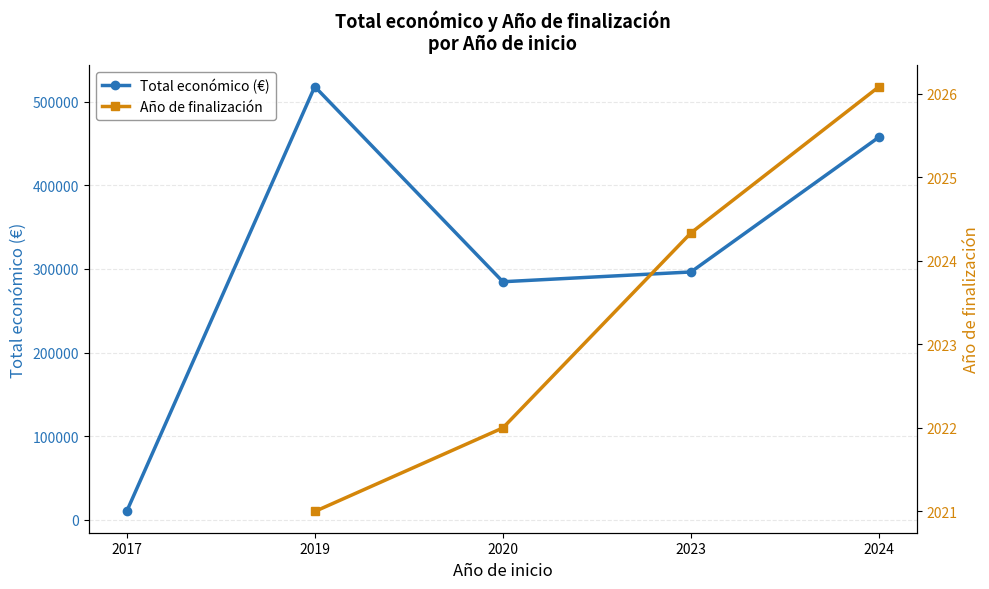

What is the difference between the maximum and minimum values in the Total económico (€) series?

508127.0